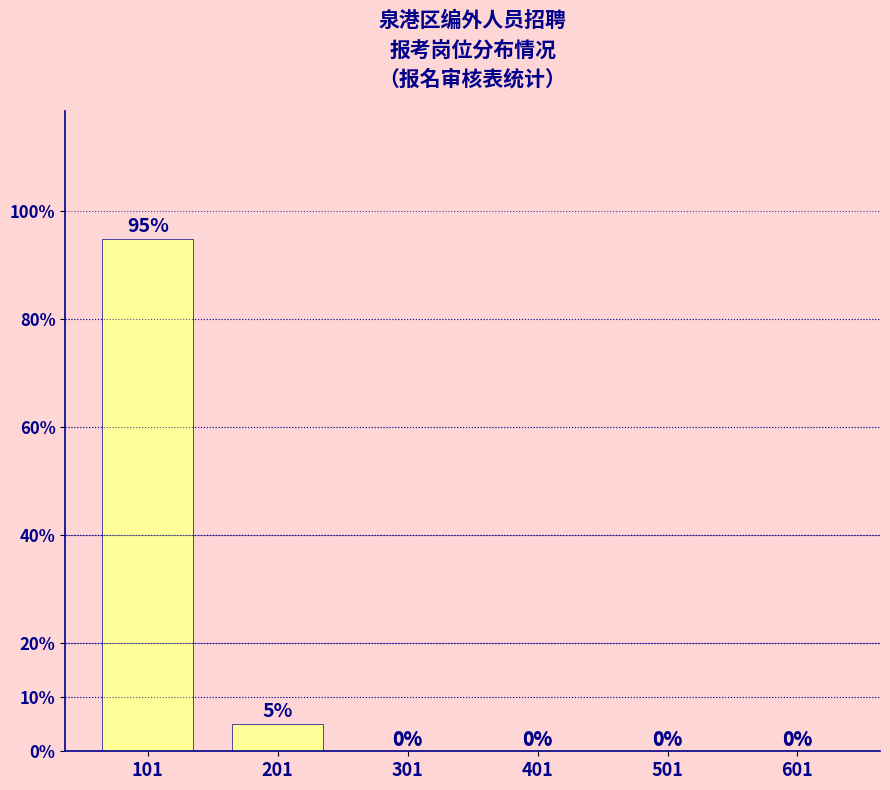

Between 201 and 301, which is larger?

201